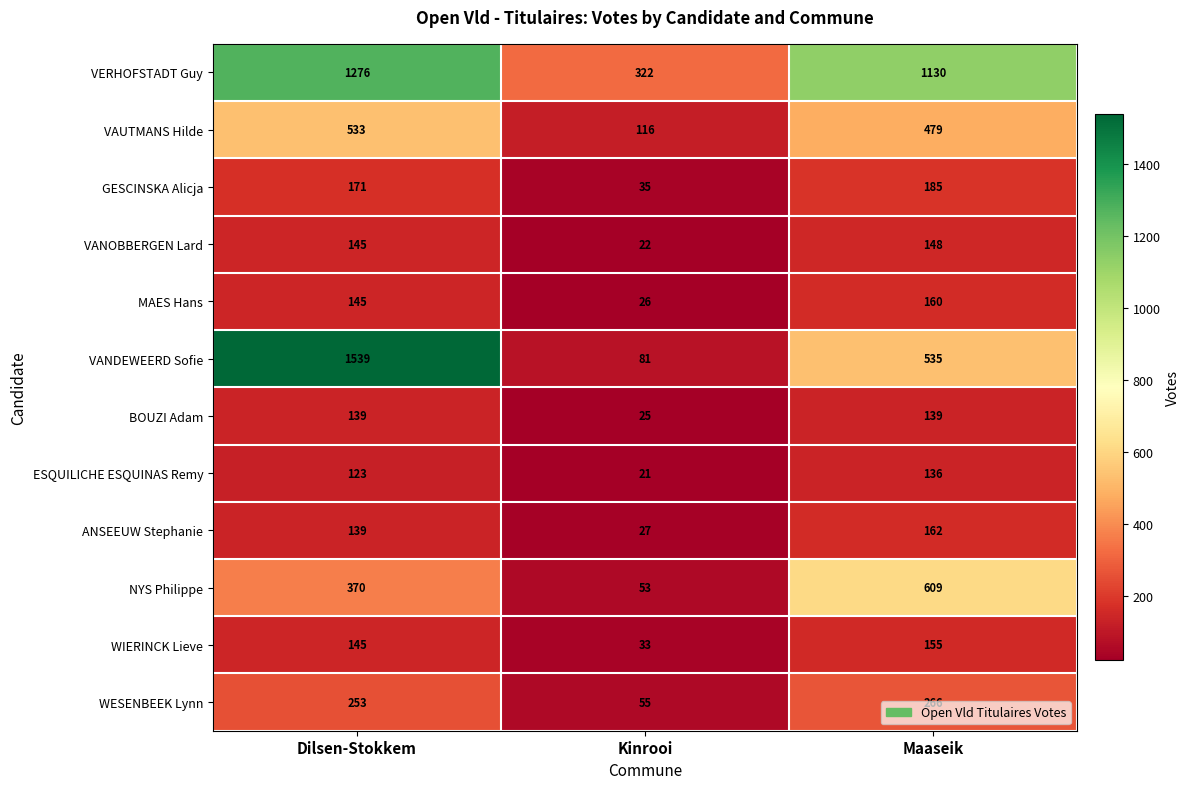

Which series has the largest range (max minus min)?

VANDEWEERD Sofie